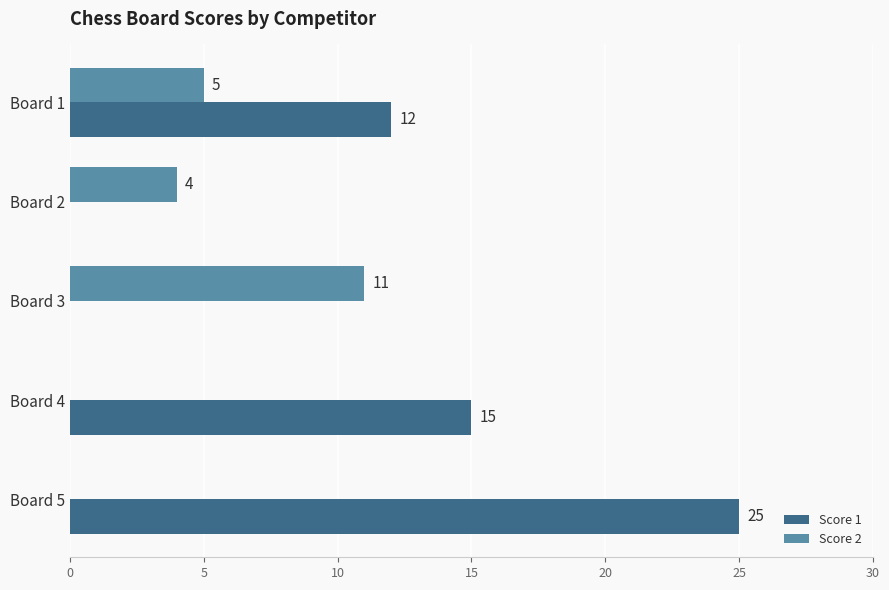

The value of Score 2 at Board 4 is 0. True or false?

True